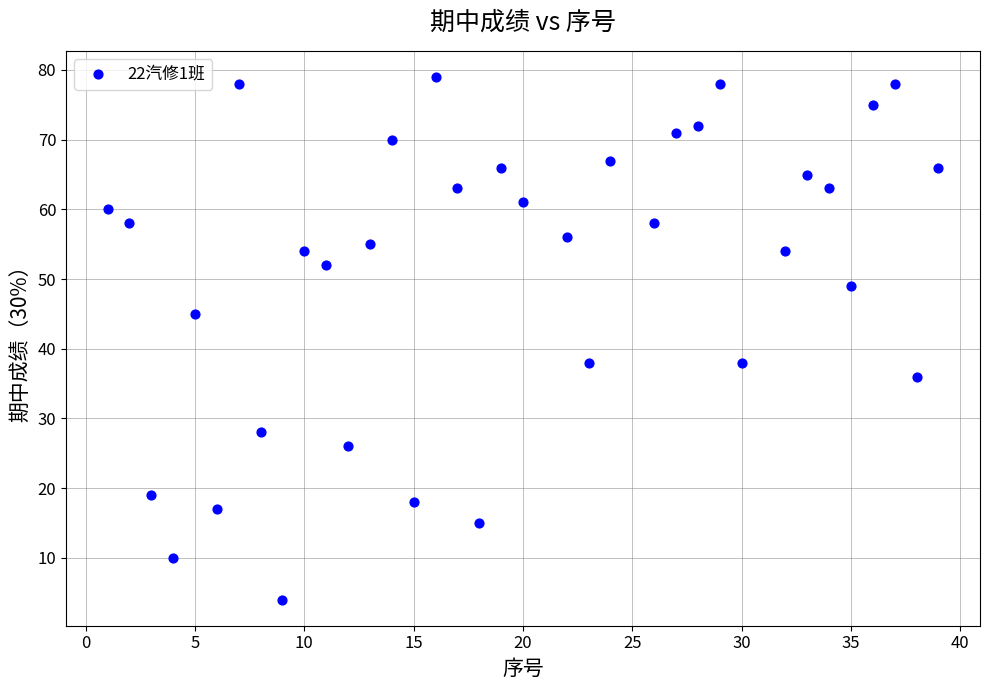

What is the range of X values (max minus min)?

38